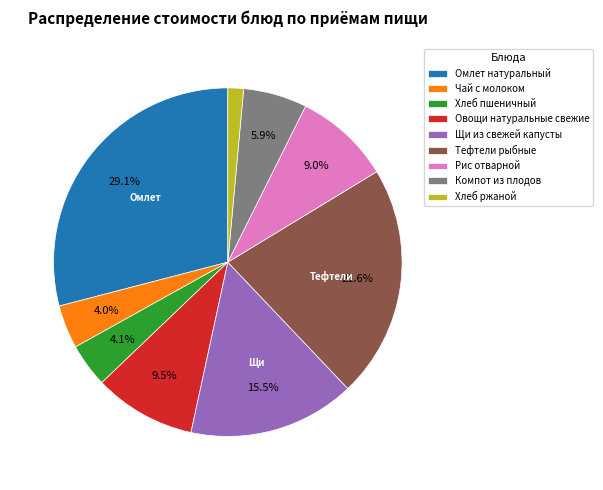

To the nearest percent, what portion does Тефтели рыбные represent?

22%